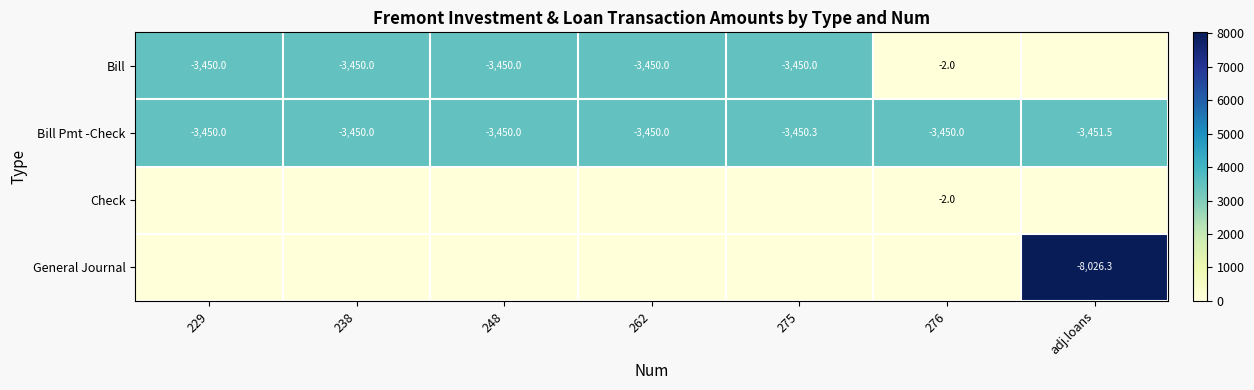

What is the difference between the highest and lowest values at 248?

3450.0